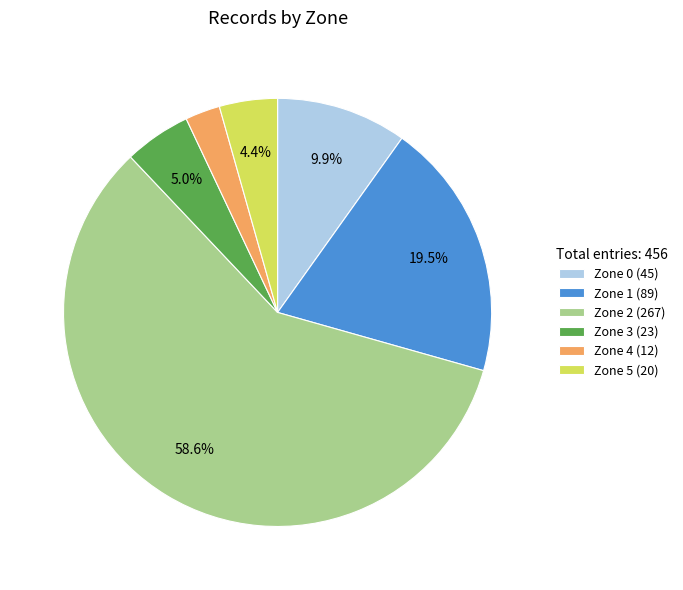

How many segments does this pie chart have?

6